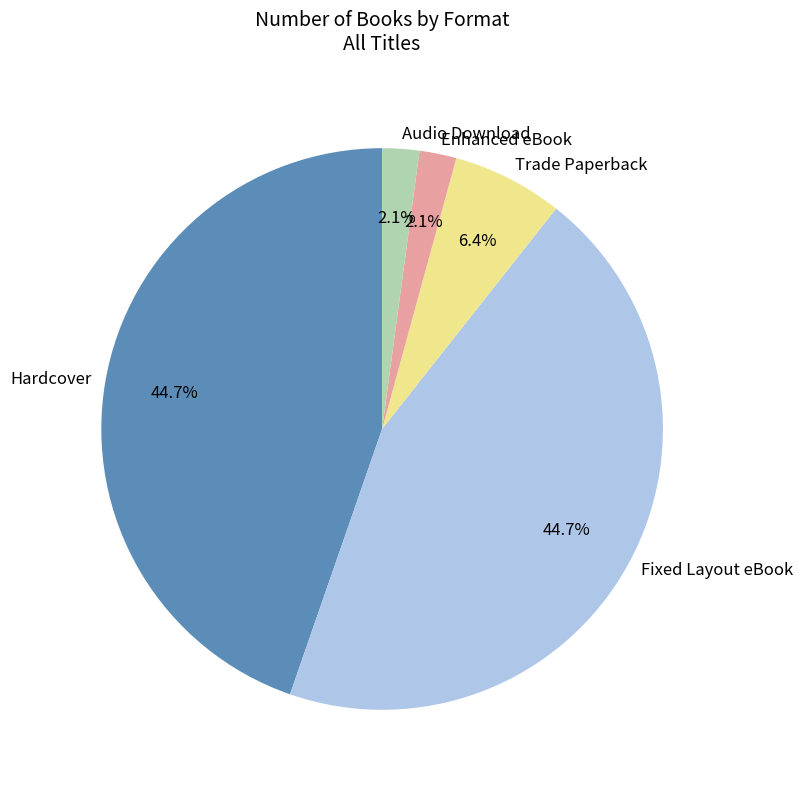

To the nearest percent, what is the difference between the largest and smallest slice percentages?

43%